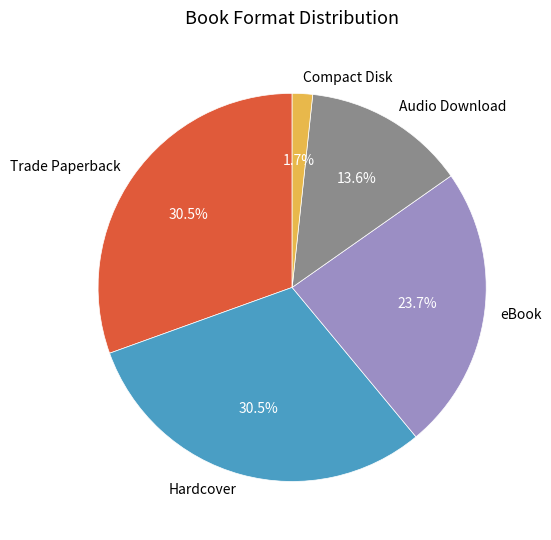

Is there a majority slice in this chart?

No